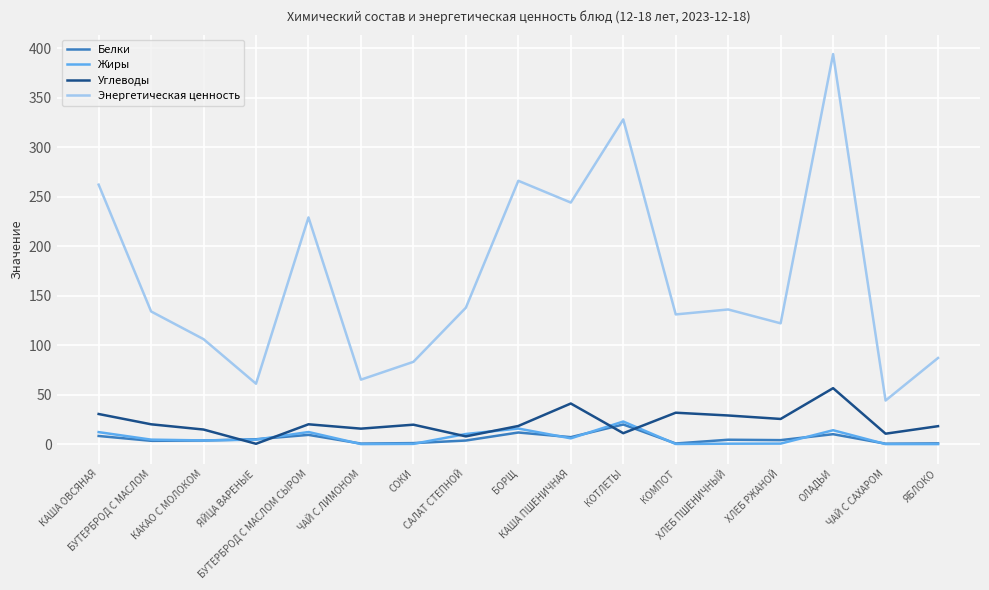

What is the difference between the highest and lowest values at ЯБЛОКО?

87.0